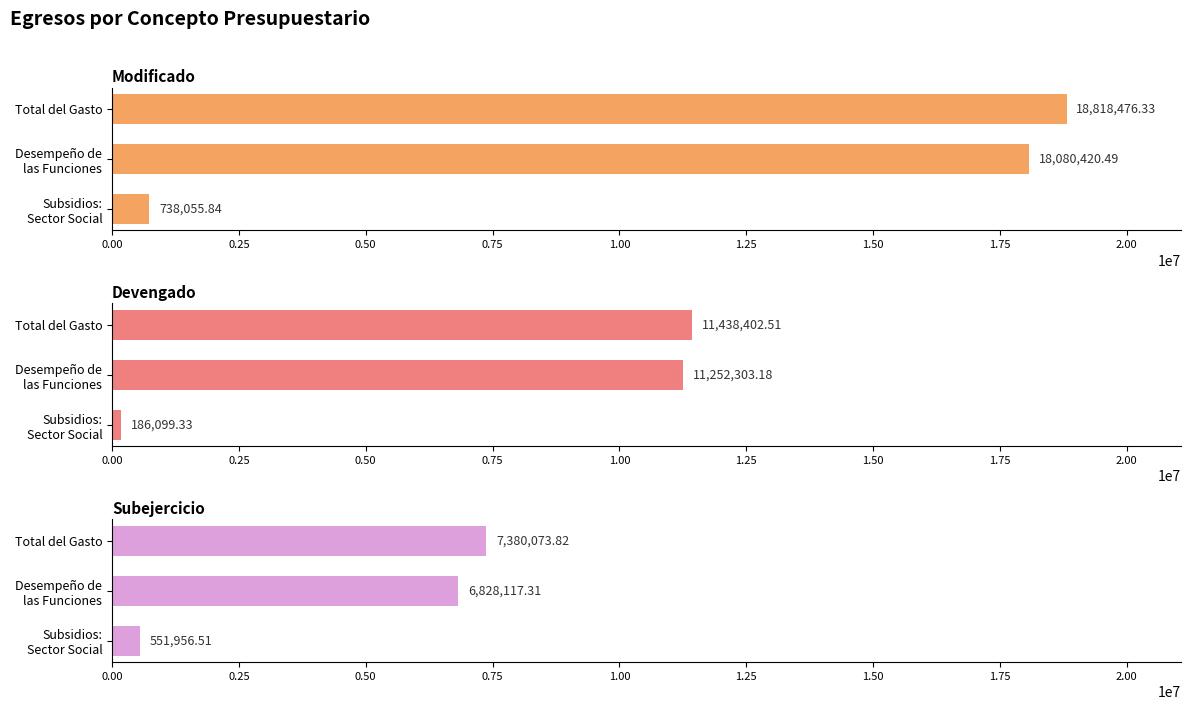

Rank the series by their average value, from lowest to highest.

Subejercicio, Devengado, Modificado